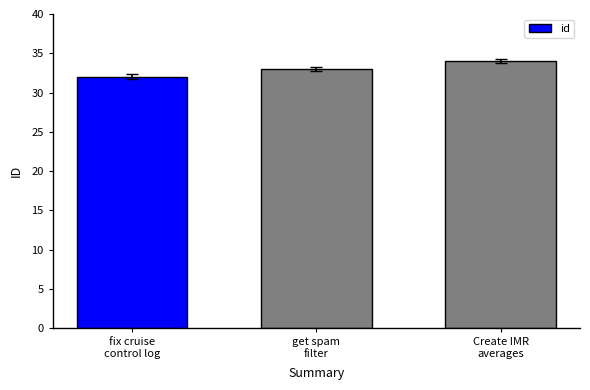

Rank the categories by value from highest to lowest.

Create IMR
averages, get spam
filter, fix cruise
control log